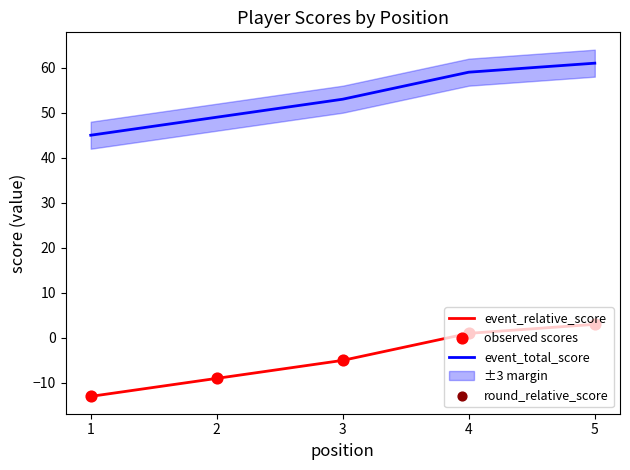

Which series reaches the minimum Y coordinate?

event_relative_score